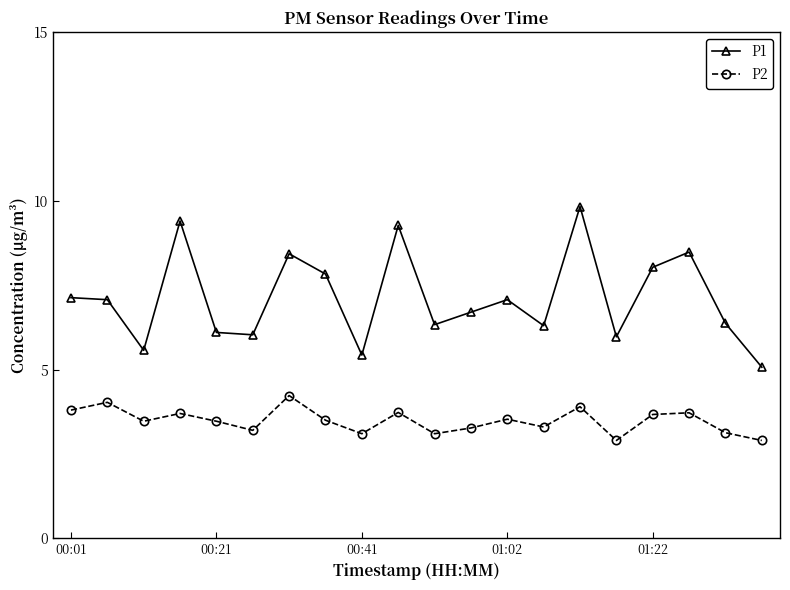

What is the minimum value shown in the chart?

2.9